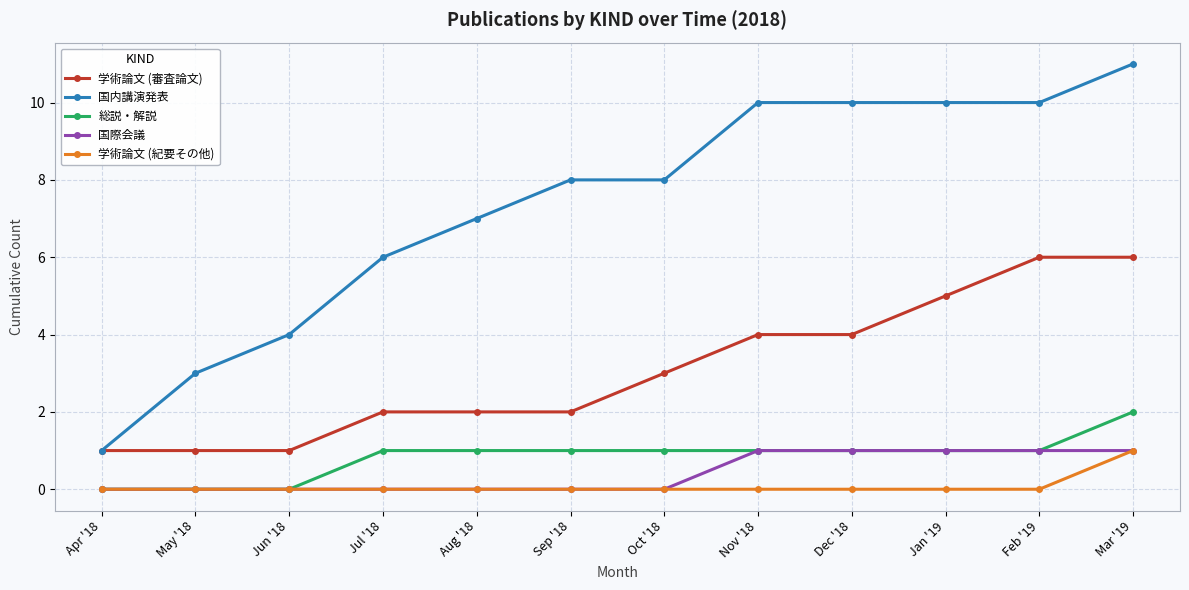

Is it true that 学術論文 (紀要その他) equals -1 at Nov '18?

False